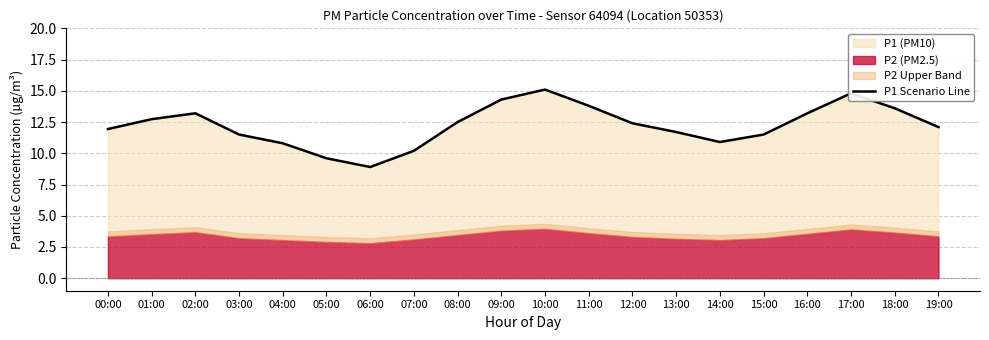

What is the sum of all values?

244.8